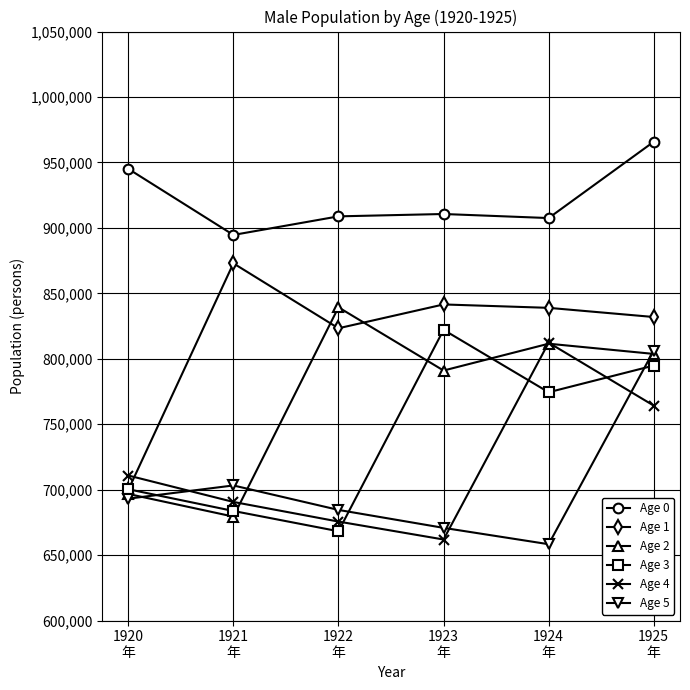

What position from the left is 1922
年?

3